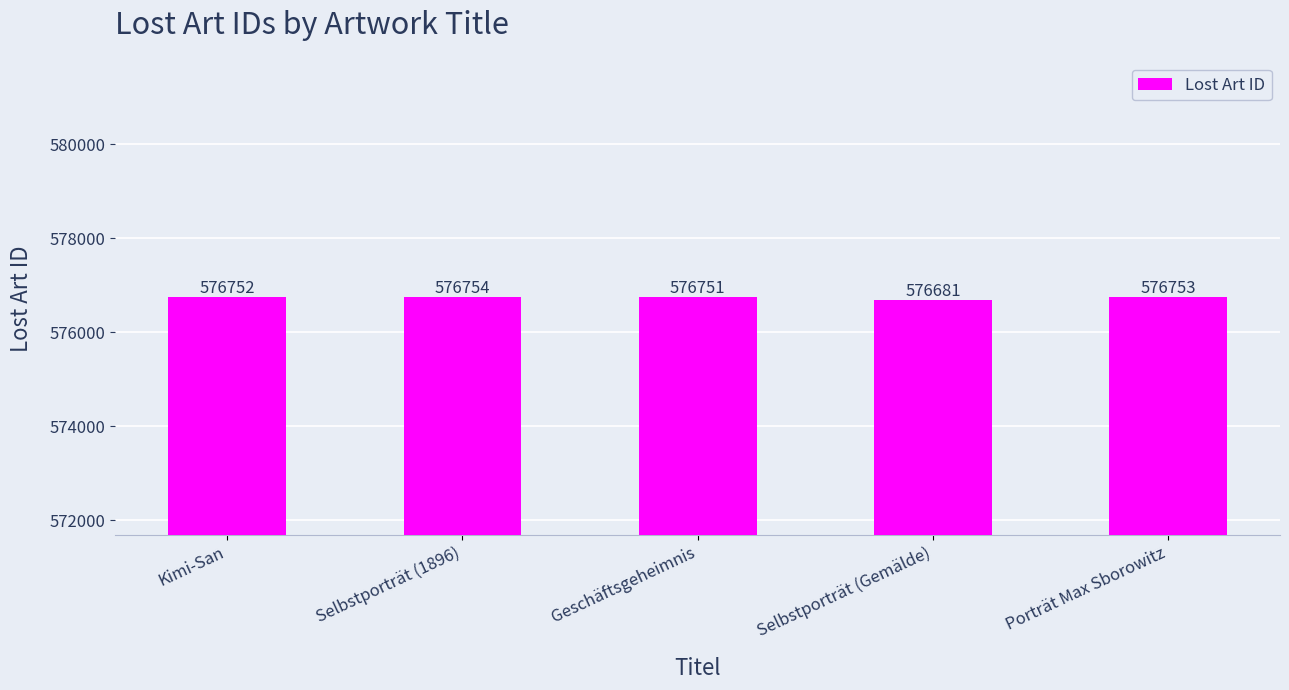

What is the sum of all values?

2883691